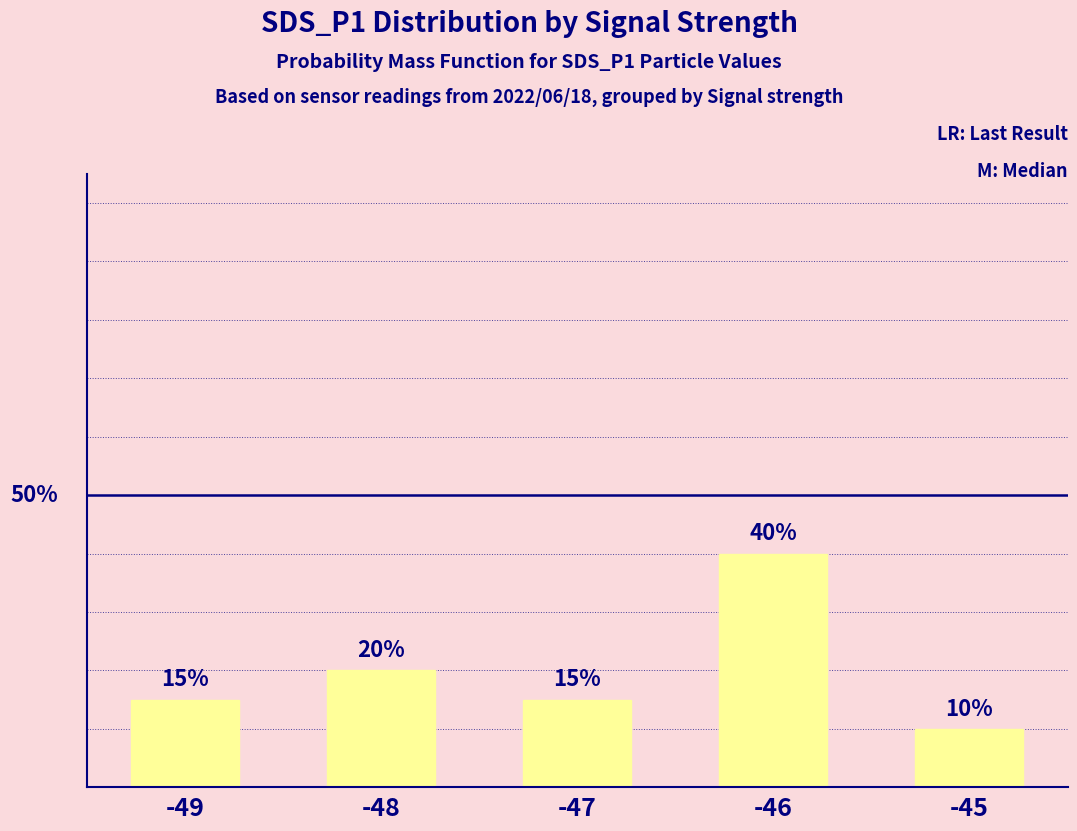

Reading left to right, list all the values displayed in this chart.

15	20	15	40	10